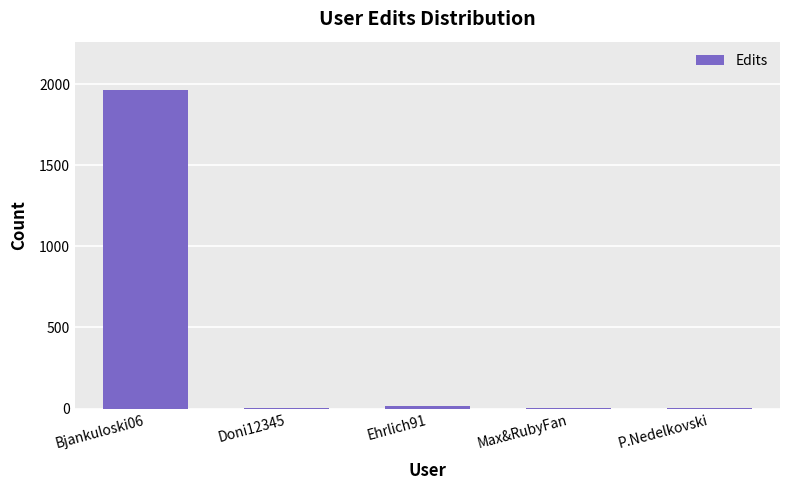

Which category has the highest value across all series?

Bjankuloski06